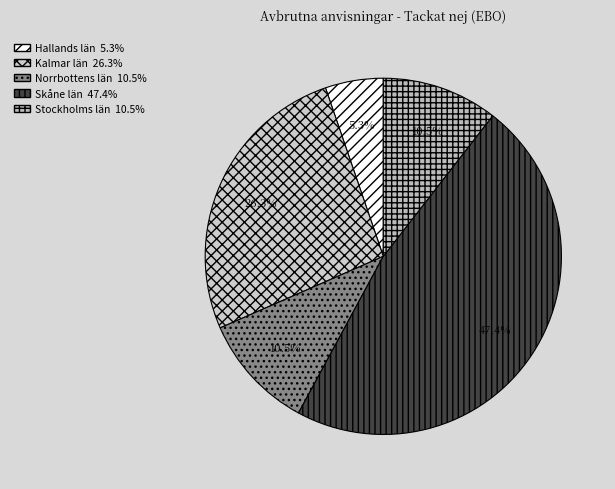

How many slices are in this pie chart?

5